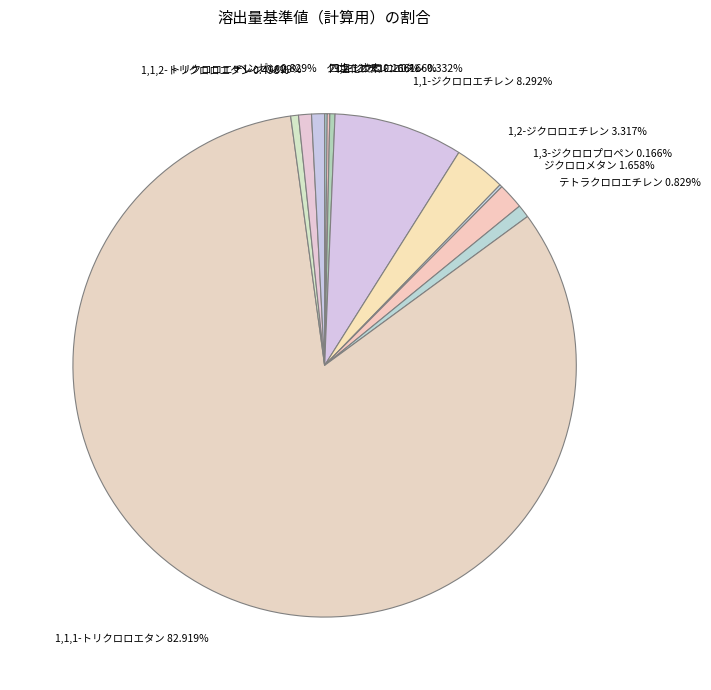

Does 1,1,1-トリクロロエタン 82.919% account for over 50% of the chart?

Yes